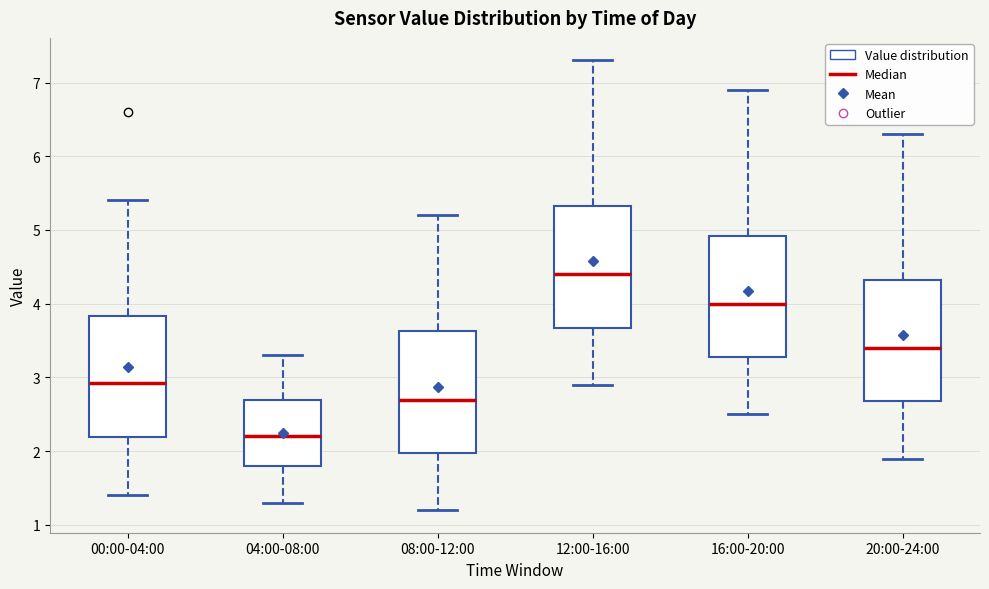

Where is the upper edge of the box for 12:00-16:00 on the y-axis? The values are not printed on the chart, so give them approximately, as read against the axis.

5.3